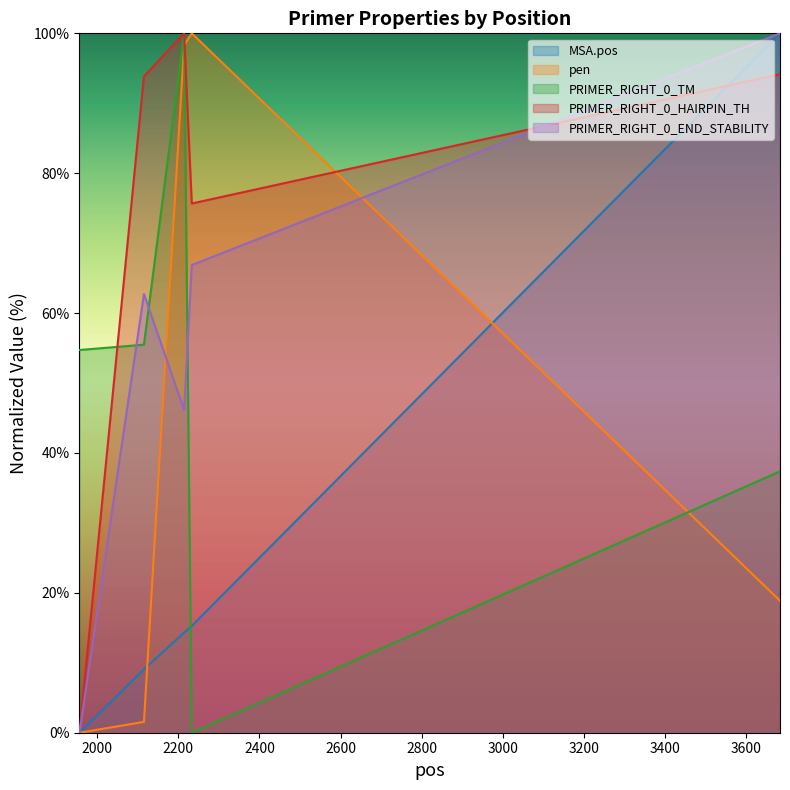

List the labels in order of MSA.pos value, largest first.

3684, 2233, 2214, 2115, 1956